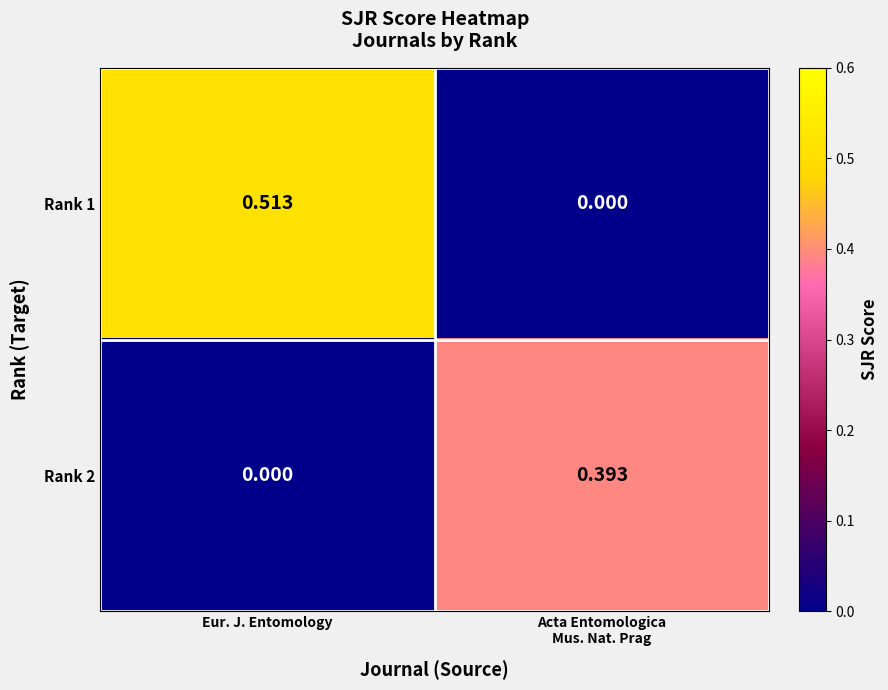

At which label does Rank 2 reach its minimum?

Eur. J. Entomology